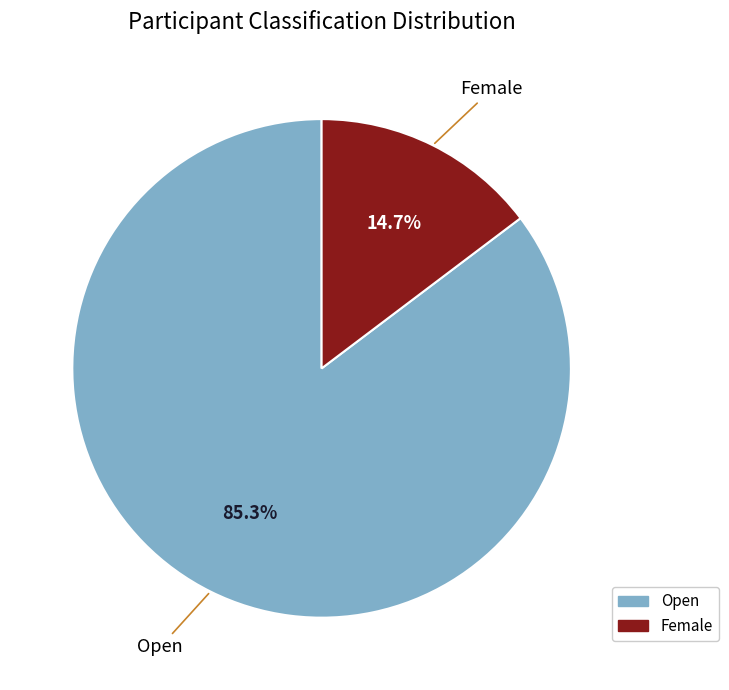

Does any single category account for the majority?

Yes